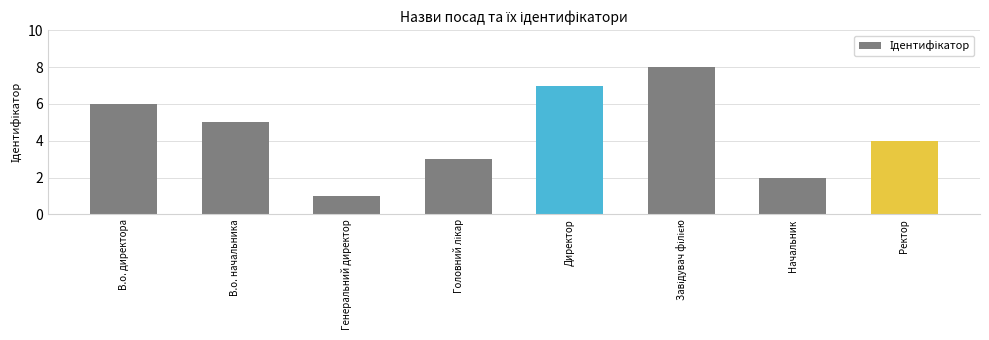

What is the value of the 7th bar from the left?

2